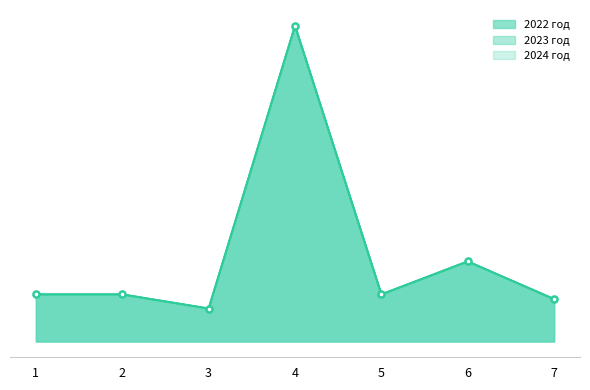

Reading left to right, what are all the values shown in this chart?

2022 год: 1=63099	2=63099	3=44170	4=422766	5=63099	6=107269	7=56789
2023 год: 1=63099	2=63099	3=44170	4=422766	5=63099	6=107269	7=56789
2024 год: 1=63099	2=63099	3=44170	4=422766	5=63099	6=107269	7=56789